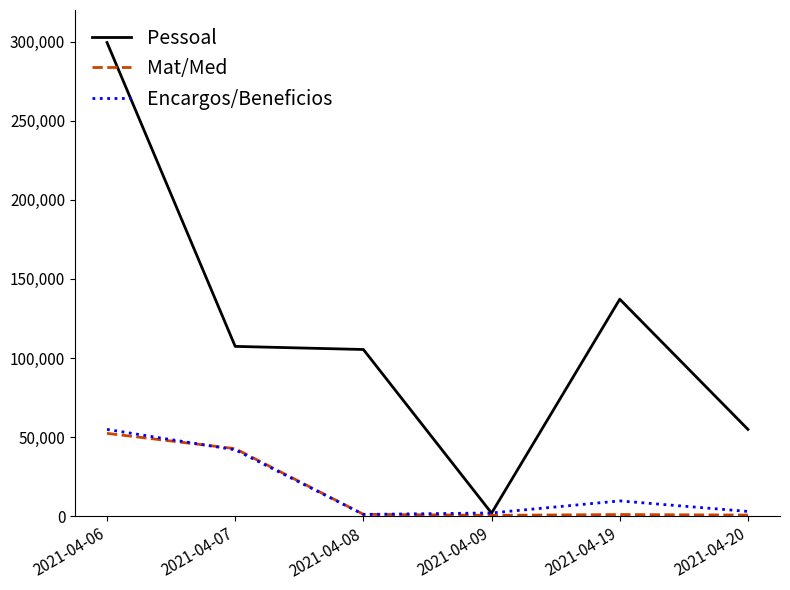

Which category has the highest value in the Pessoal series?

2021-04-06